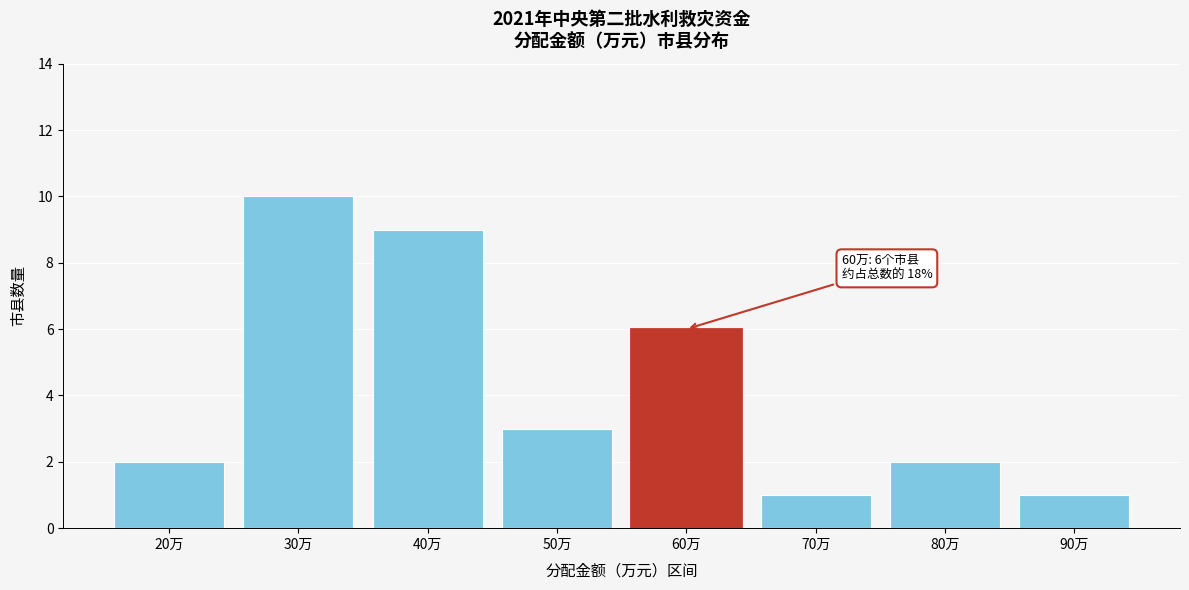

Reading left to right, list all the values displayed in this chart.

20万=2	30万=10	40万=9	50万=3	60万=6	70万=1	80万=2	90万=1